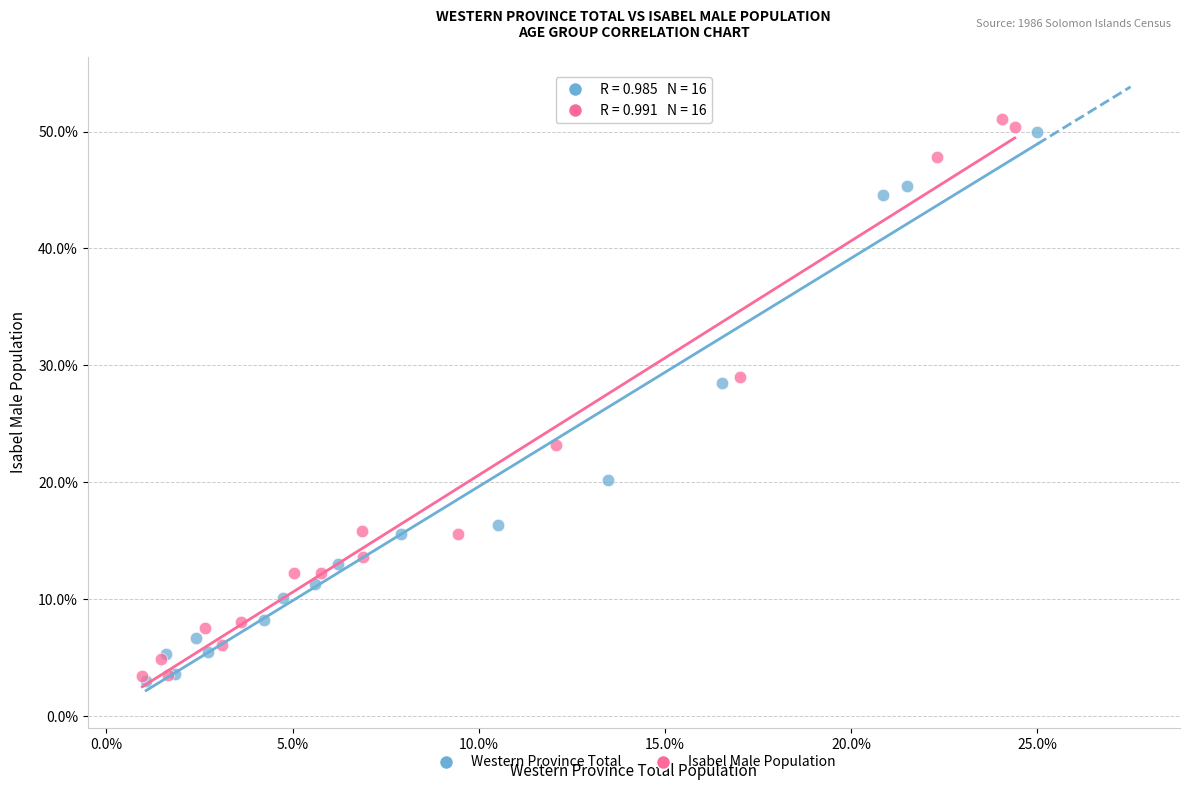

Which series reaches the maximum Y coordinate?

Isabel Male Population